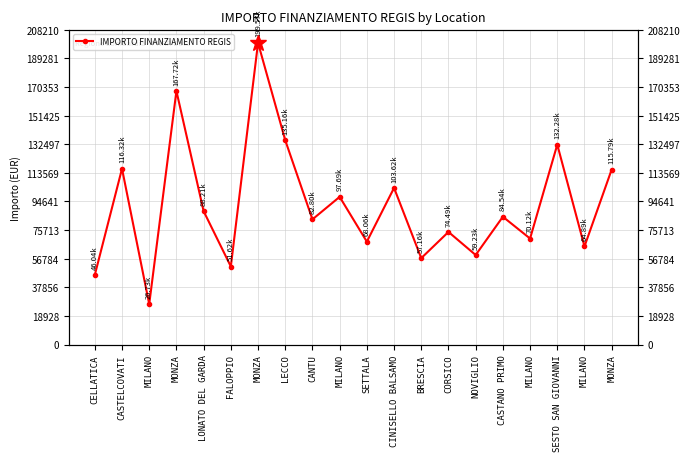

Reading left to right, transcribe all the data shown in this chart.

46044.5	116324.6	26730.0	167724.8	88213.8	51620.1	199567.7	135157.2	82798.6	97694.9	68057.8	103619.9	57160.7	74486.0	59229.0	84538.8	70120.9	132279.7	64886.6	115789.8